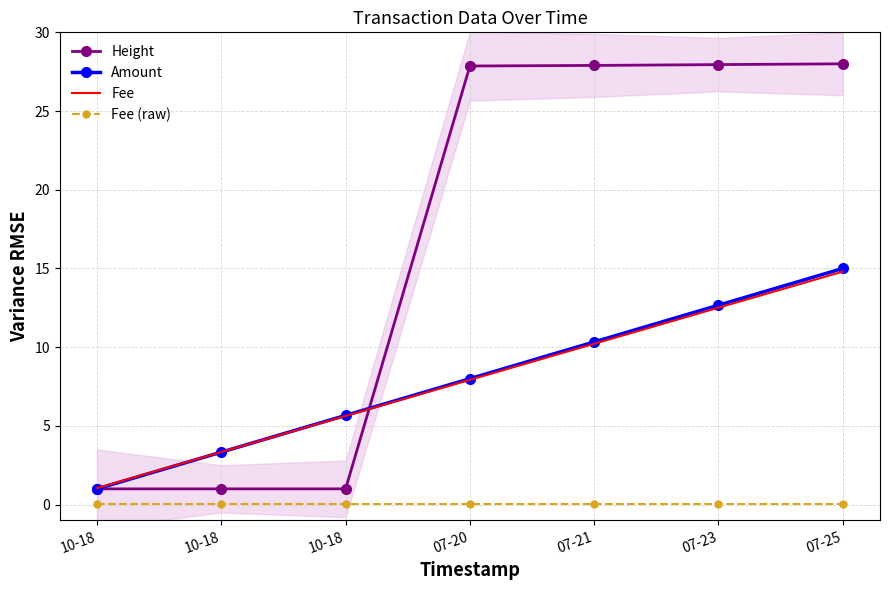

What is the minimum value for Height?

1.0